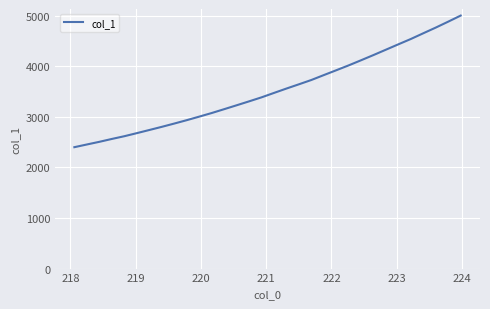

What is the greatest value displayed?

5001.0